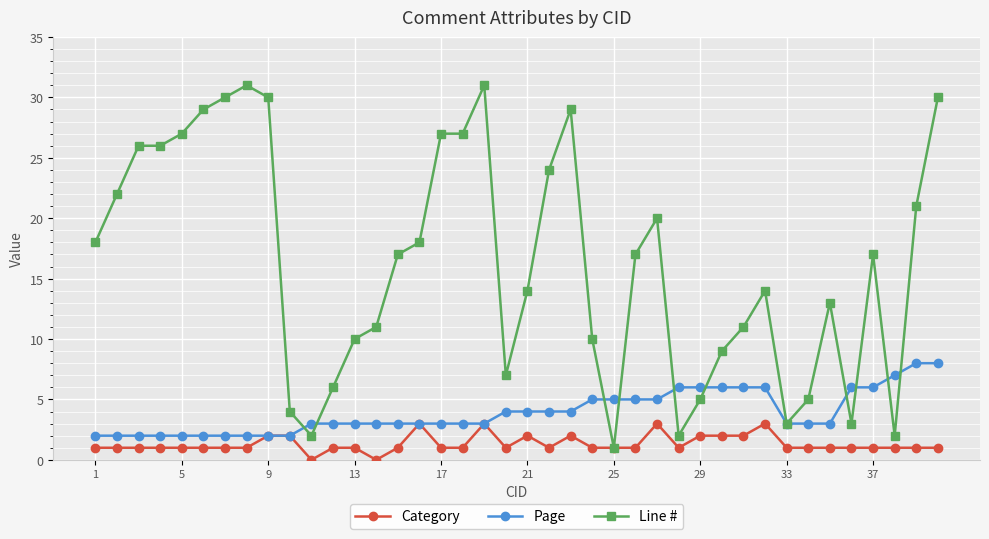

Rank the series by their maximum value, from lowest to highest.

Category, Page, Line #